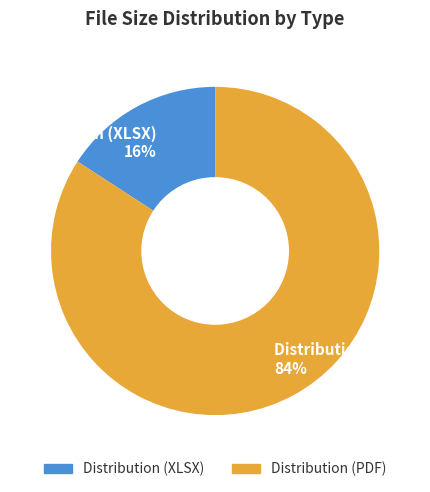

What percentage is the Distribution (XLSX) slice, to the nearest percent?

16%